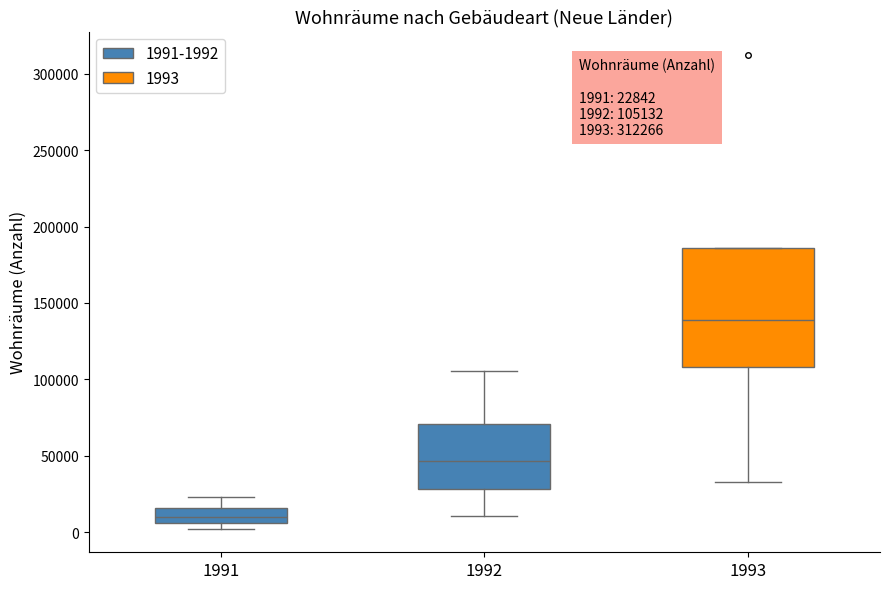

Which box is the tallest, from its lower edge to its upper edge?

1993